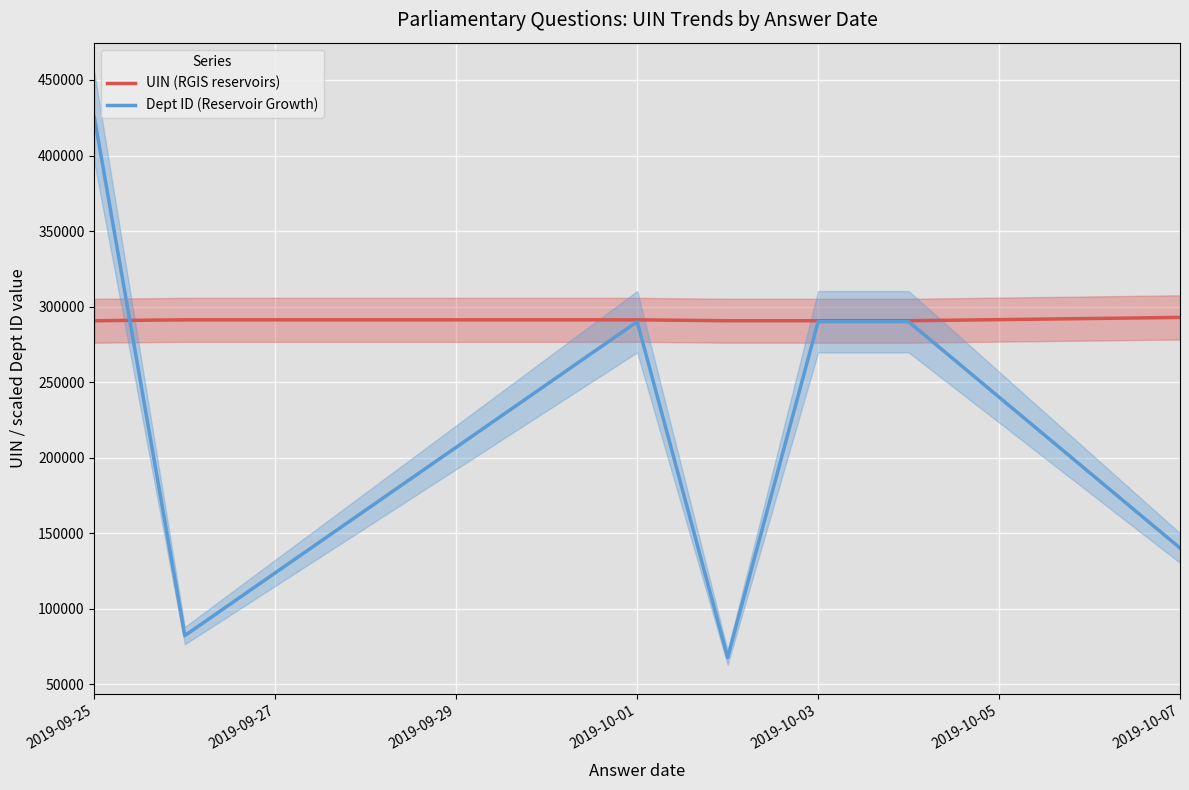

Which series ends up on top after the final intersection of Dept ID (Reservoir Growth) and UIN (RGIS reservoirs)?

UIN (RGIS reservoirs)